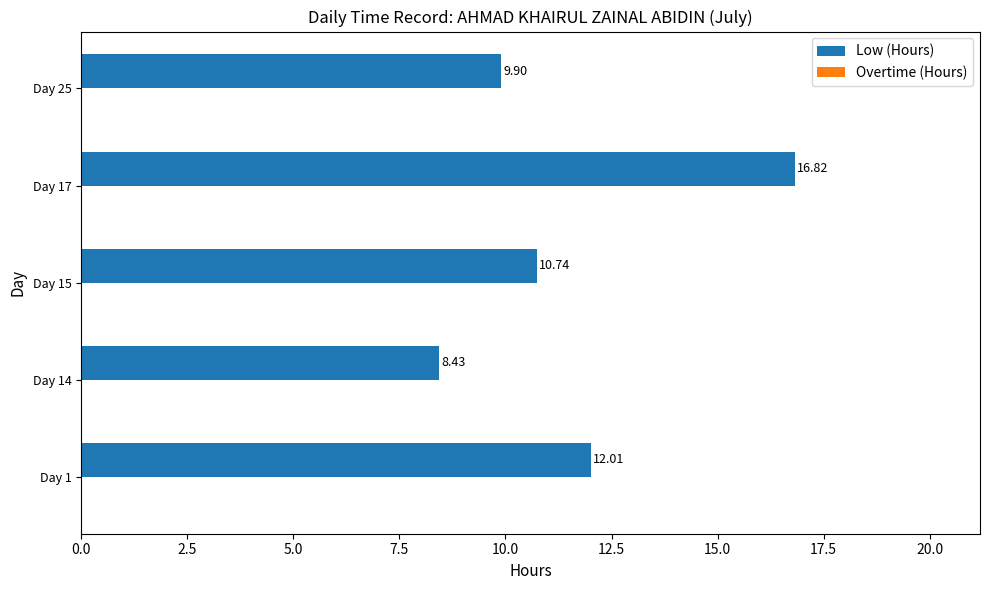

What is the difference between the maximum and minimum values?

8.4